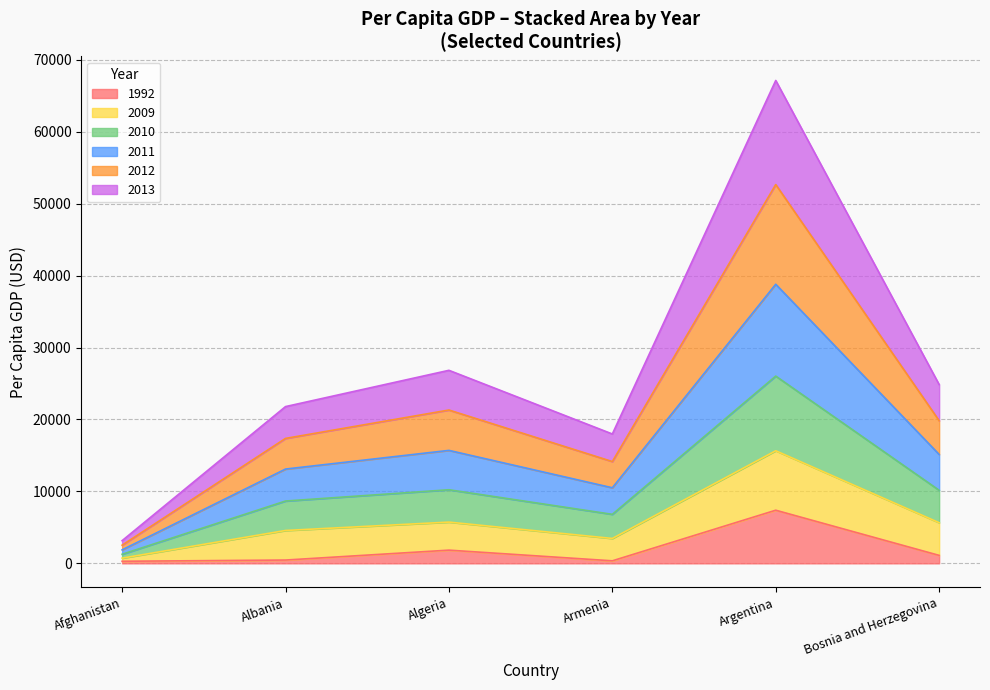

What is the maximum value for 1992?

7385.8